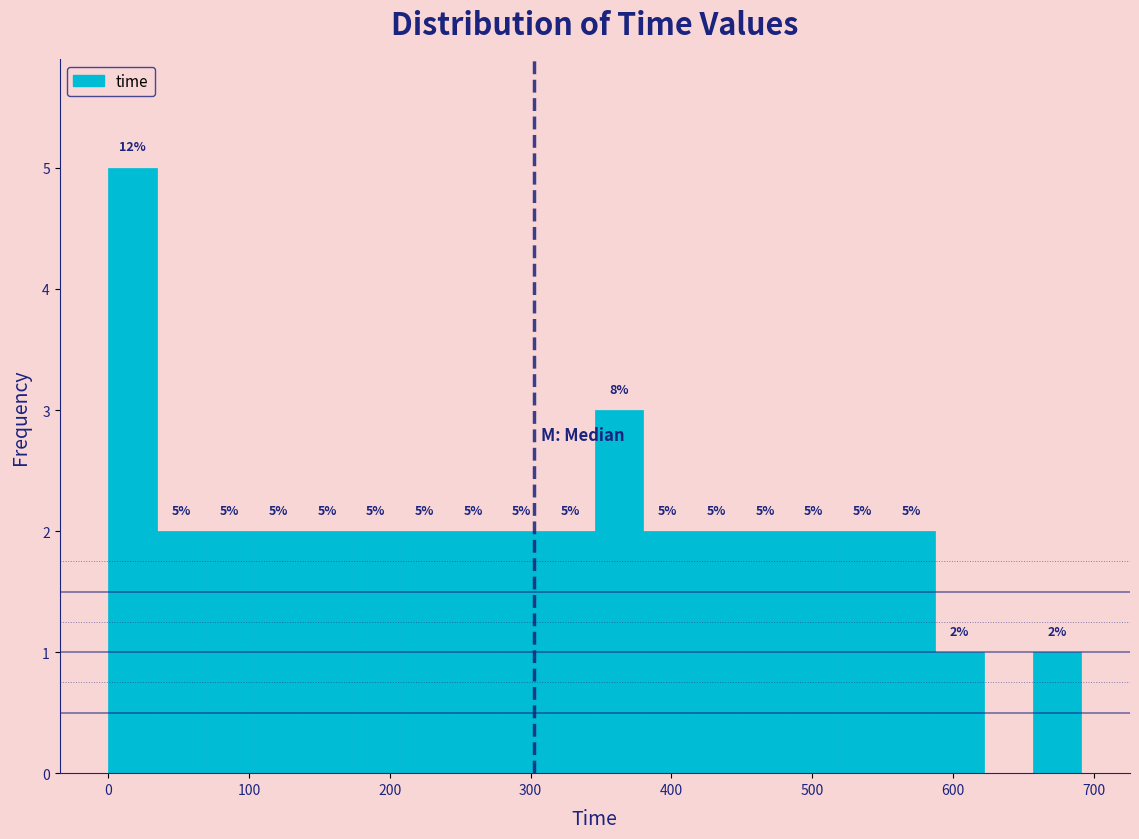

Around what value on the x-axis is the tallest bar? Give the approximate position of its centre, as read against the axis.

20